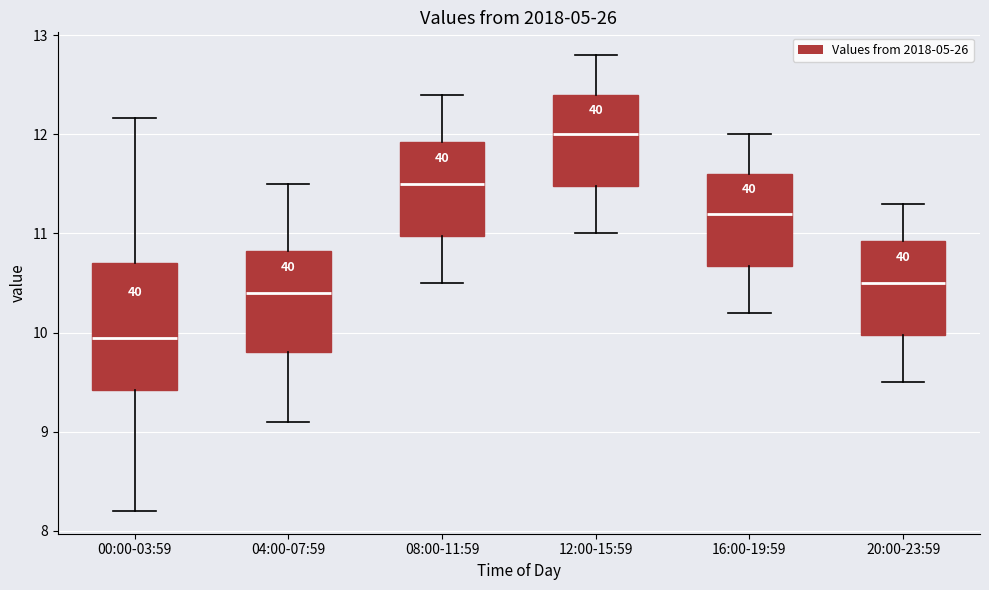

Comparing the boxes themselves (not the whiskers), which one is the tallest?

00:00-03:59